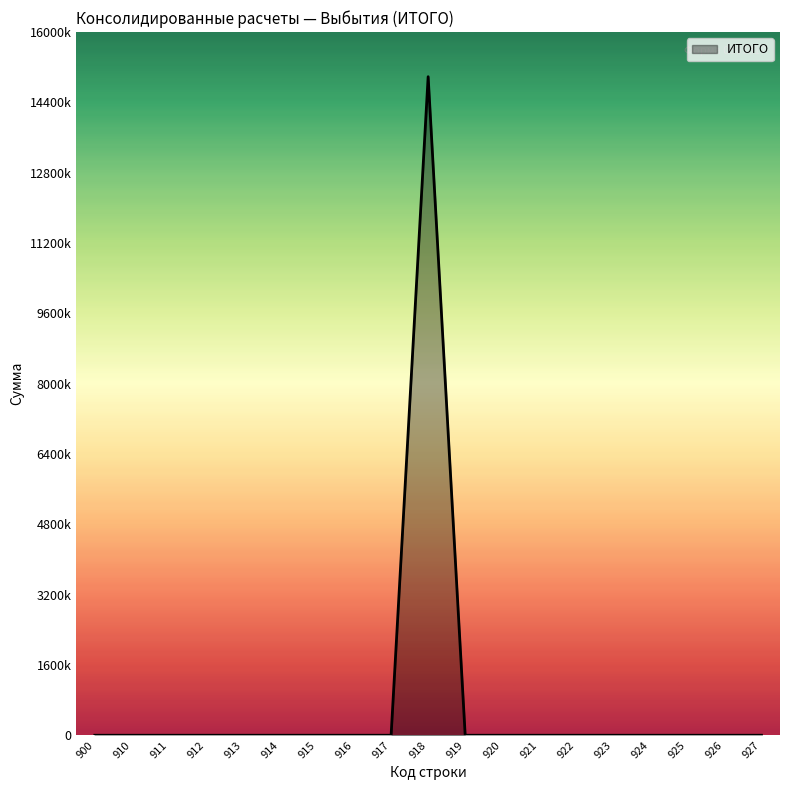

Does the chart have visible grid lines?

No